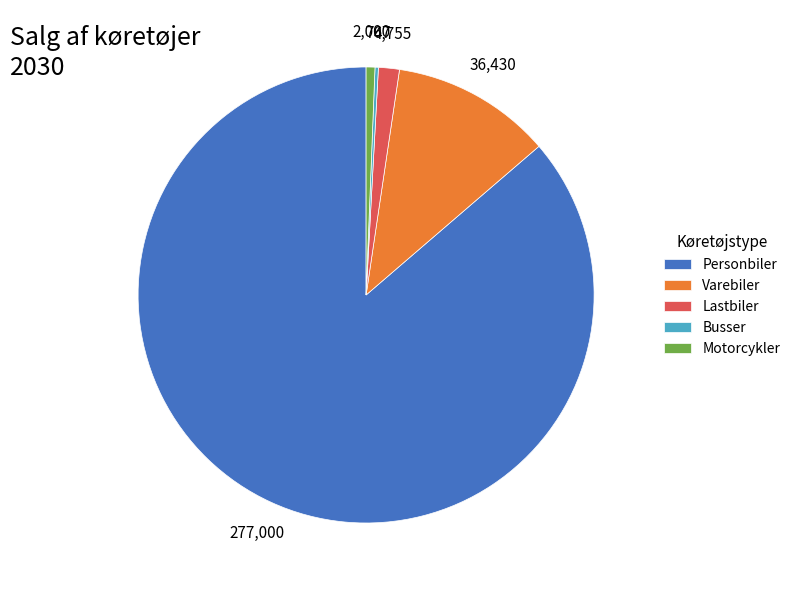

Is it true that Personbiler is 86% of the pie?

True